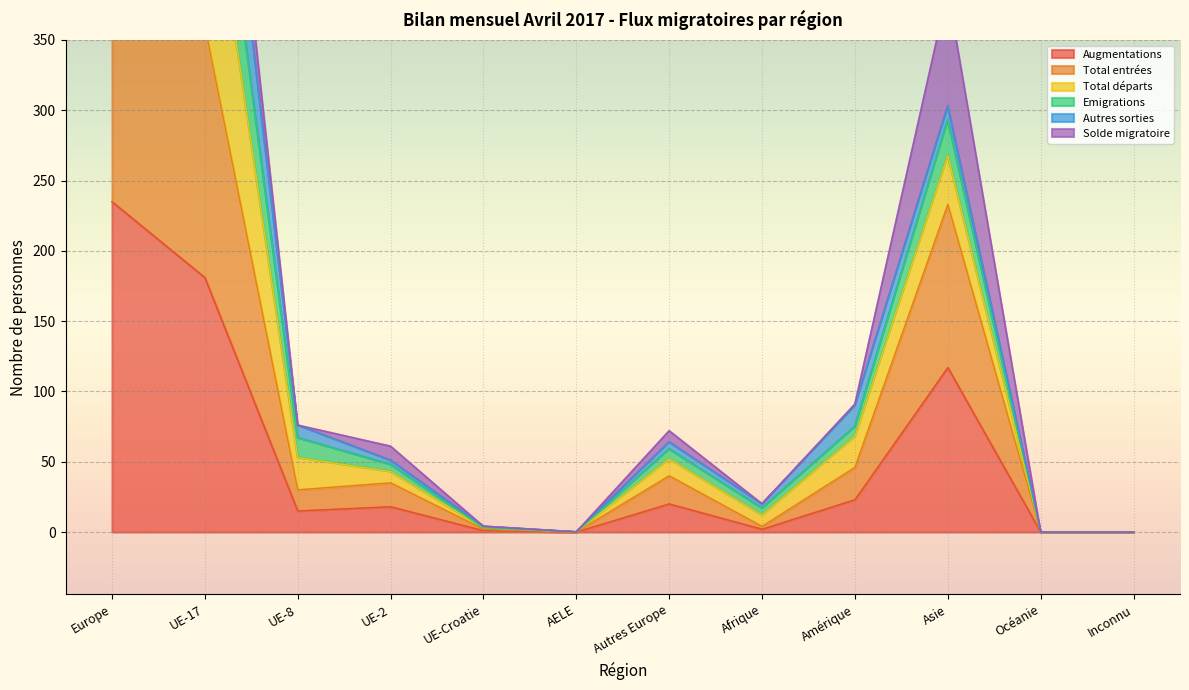

Which category has the highest value in the Augmentations series?

Europe